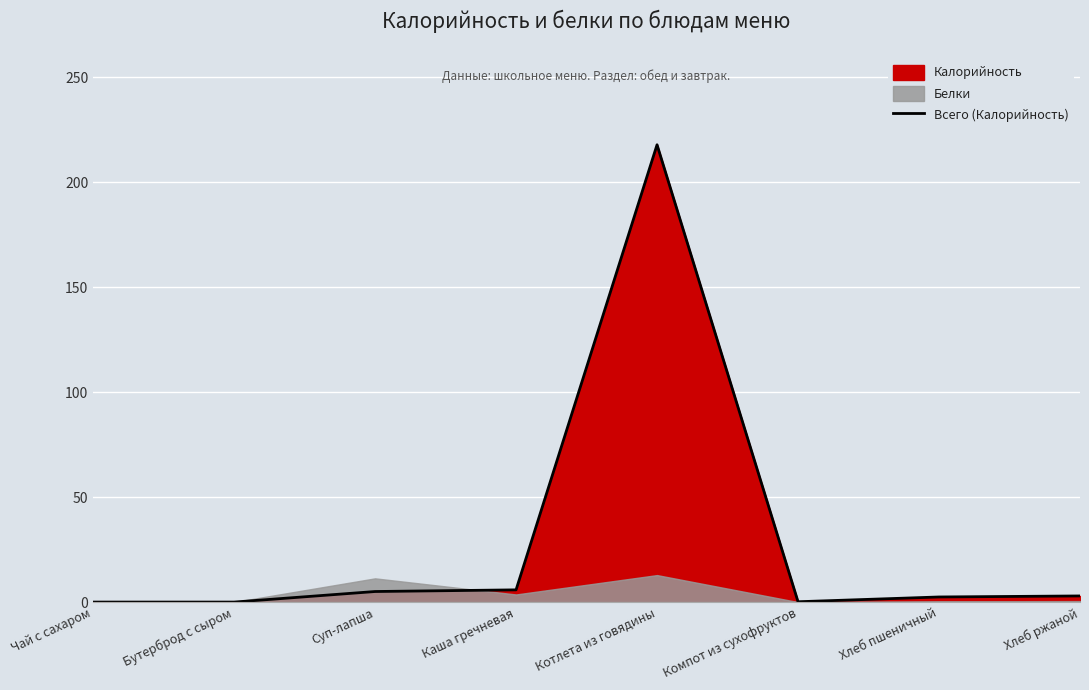

Rank the categories by value from lowest to highest.

Чай с сахаром, Бутерброд с сыром, Компот из сухофруктов, Хлеб пшеничный, Хлеб ржаной, Суп-лапша, Каша гречневая, Котлета из говядины